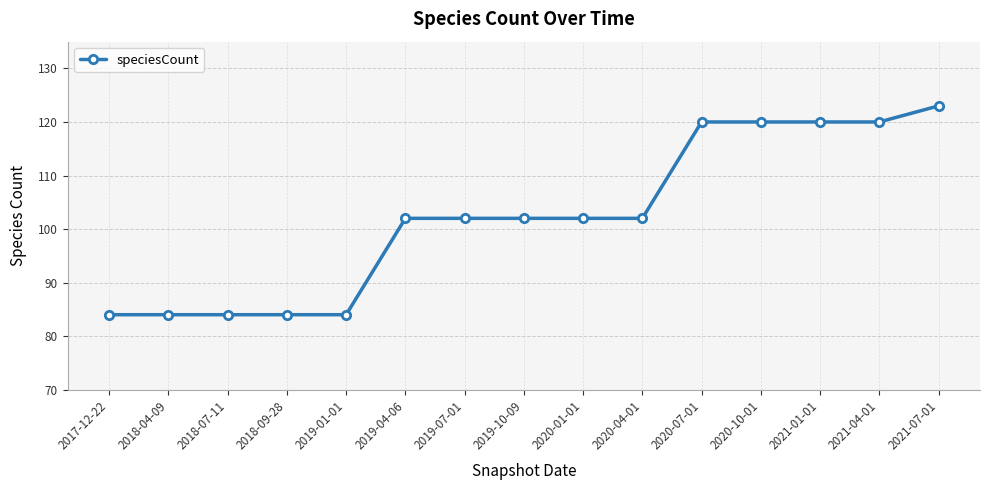

Which has a higher value, 2018-09-28 or 2020-10-01?

2020-10-01